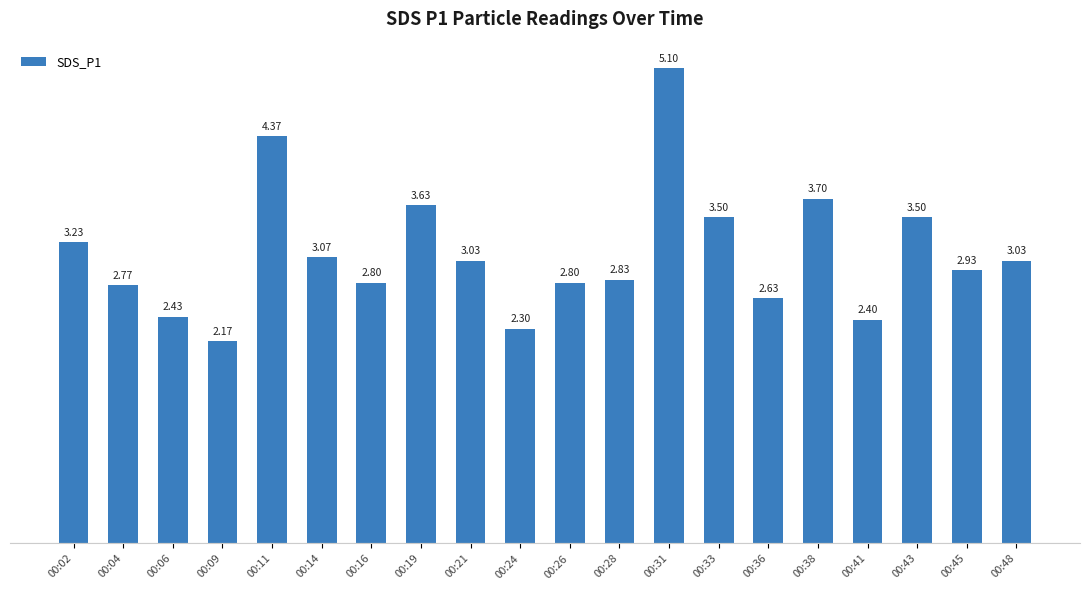

Which has a higher value, 00:43 or 00:28?

00:43